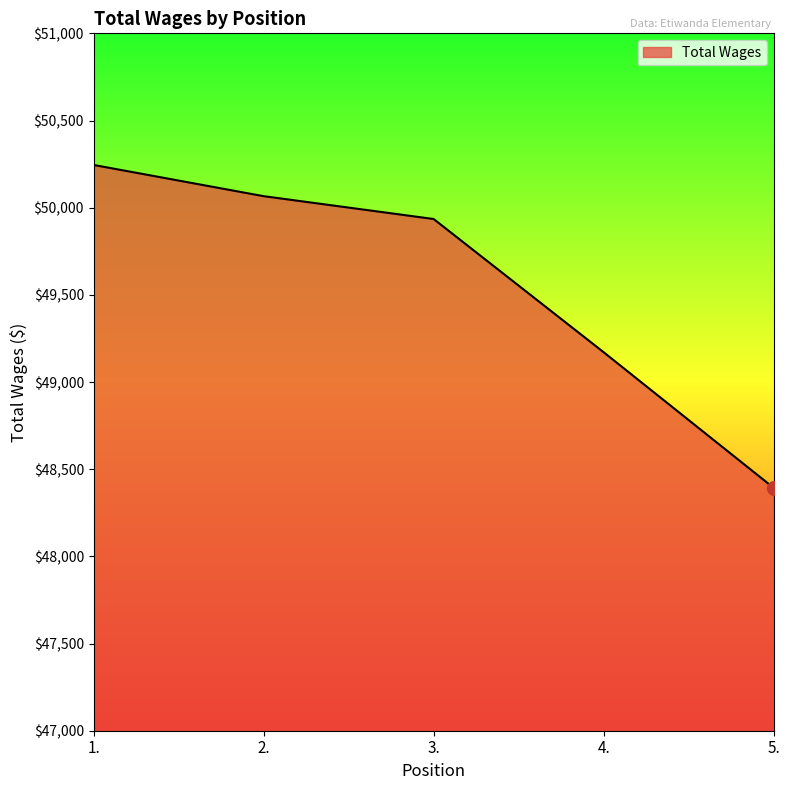

What value does the data have at 5., to the nearest 50?

48400